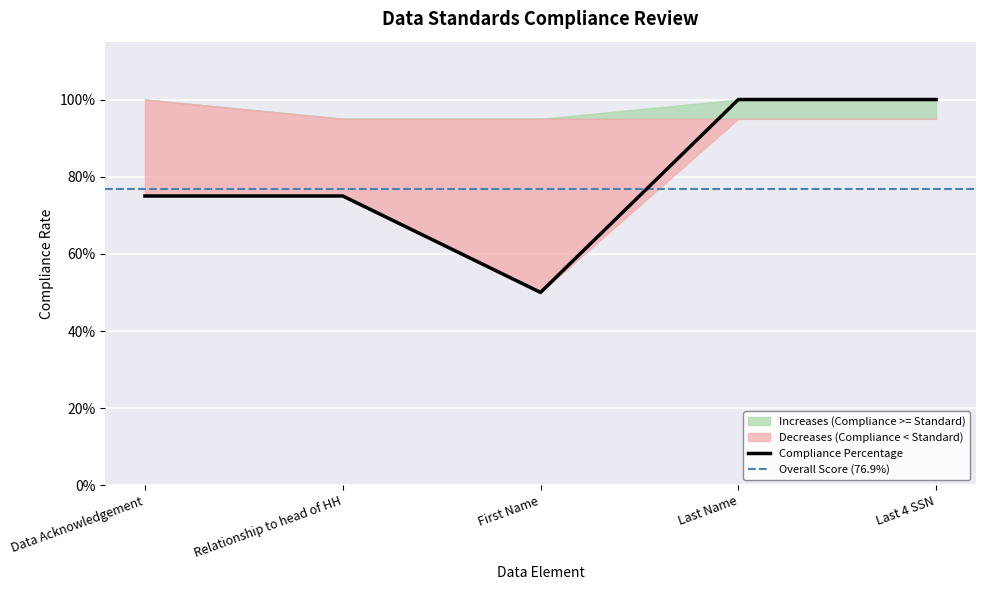

Between Last Name and First Name, which is larger?

Last Name